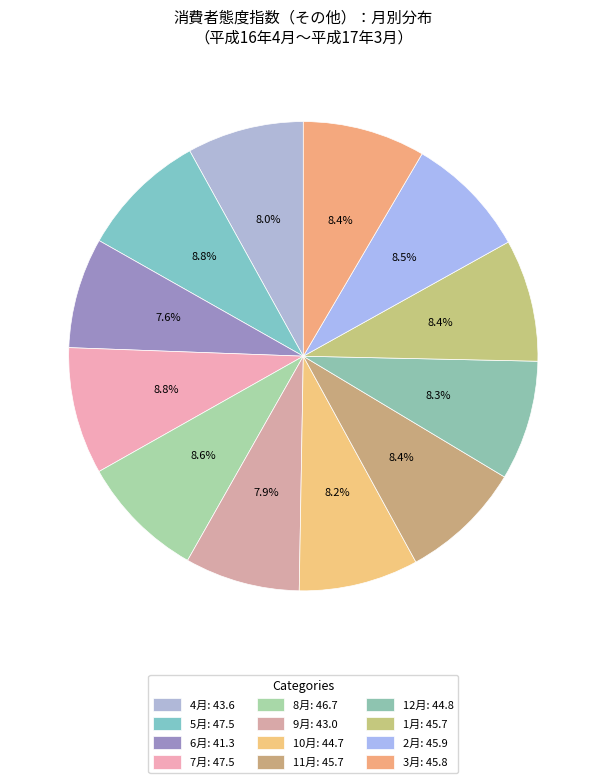

Which slice is the smallest?

6月